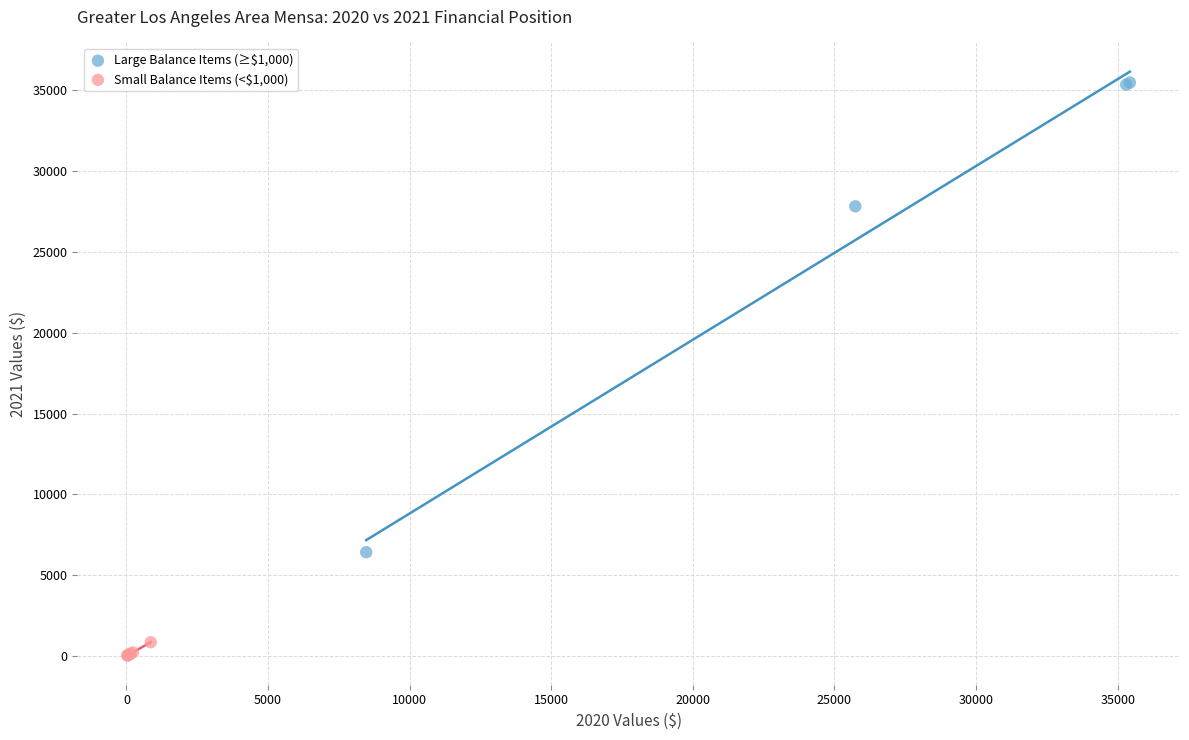

Which series has the widest spread of Y values?

Large Balance Items (≥$1,000)